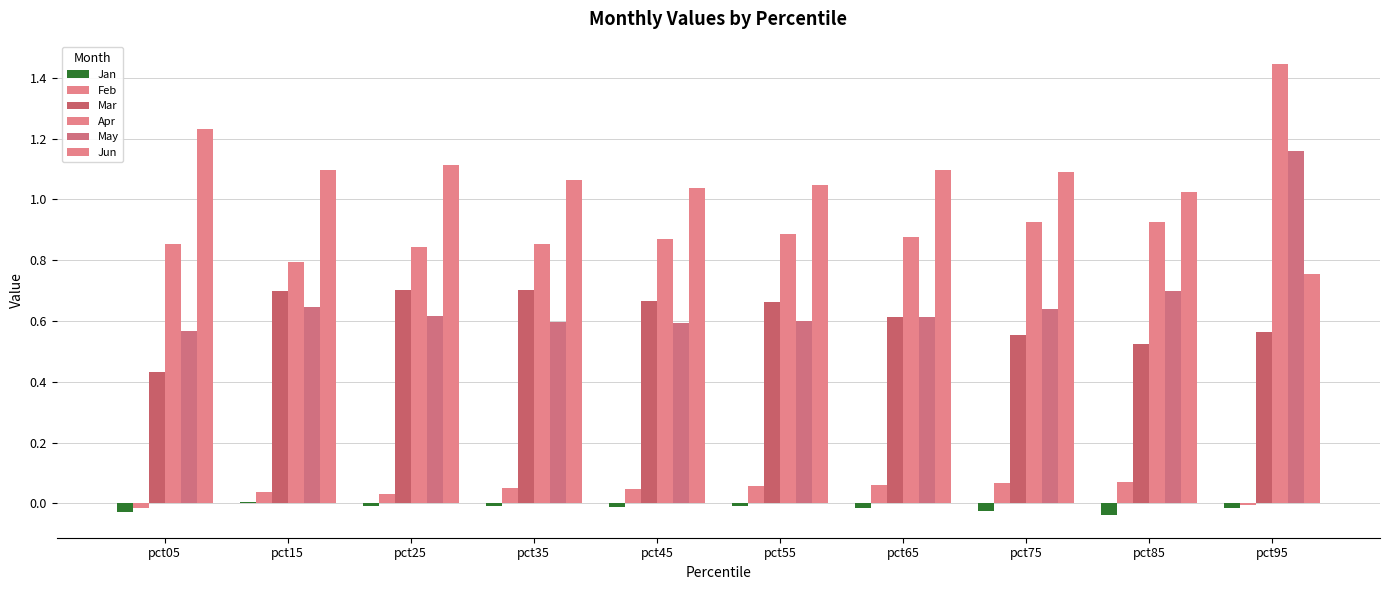

What is the value of the Mar bar at the 3rd from the left?

0.7